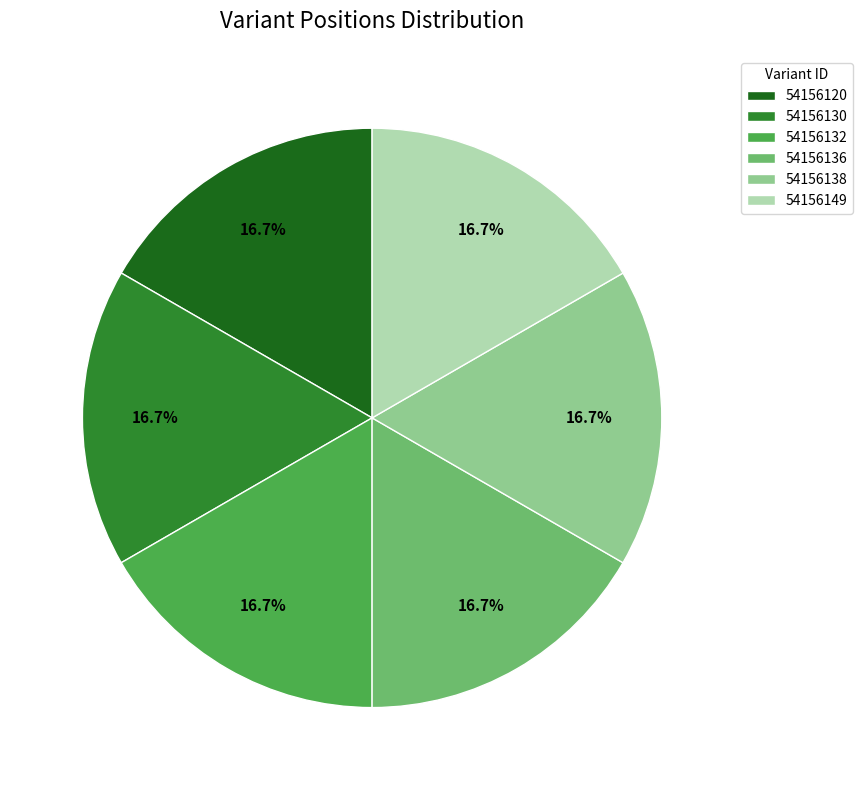

Does 54156130 account for over 50% of the chart?

No